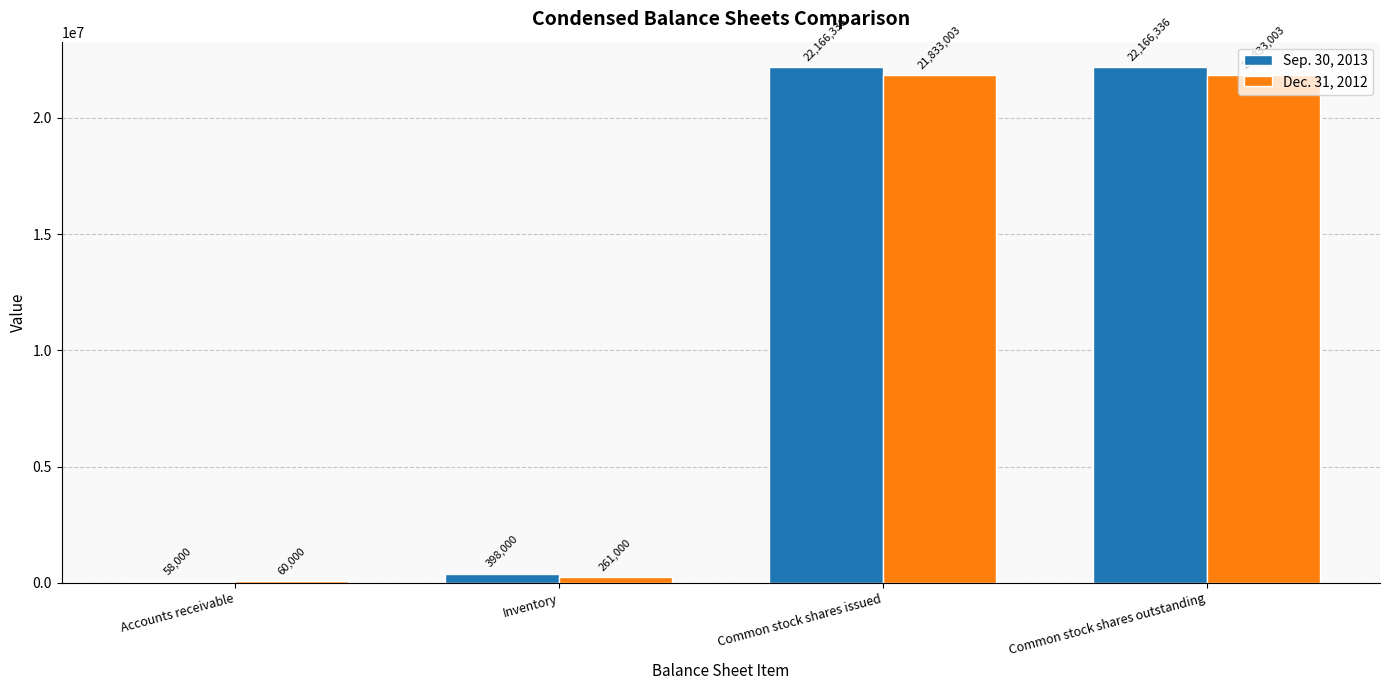

Which series has the largest total across all categories?

Sep. 30, 2013